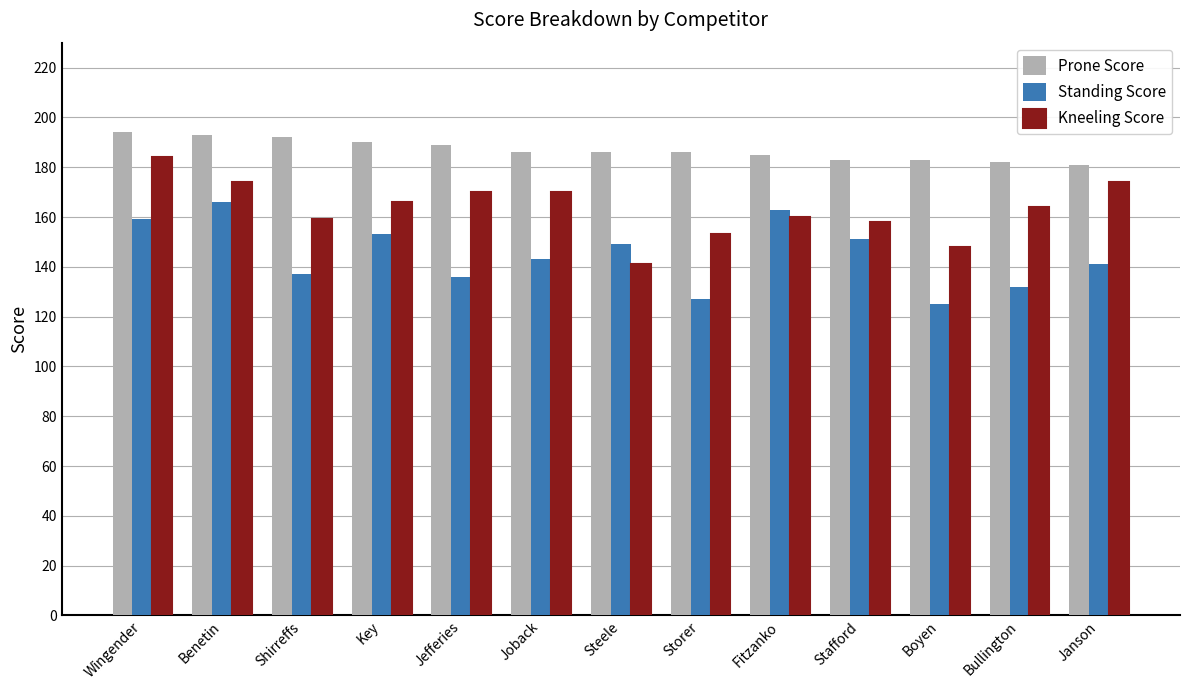

What are all the series names shown in the legend?

Prone Score, Standing Score, Kneeling Score